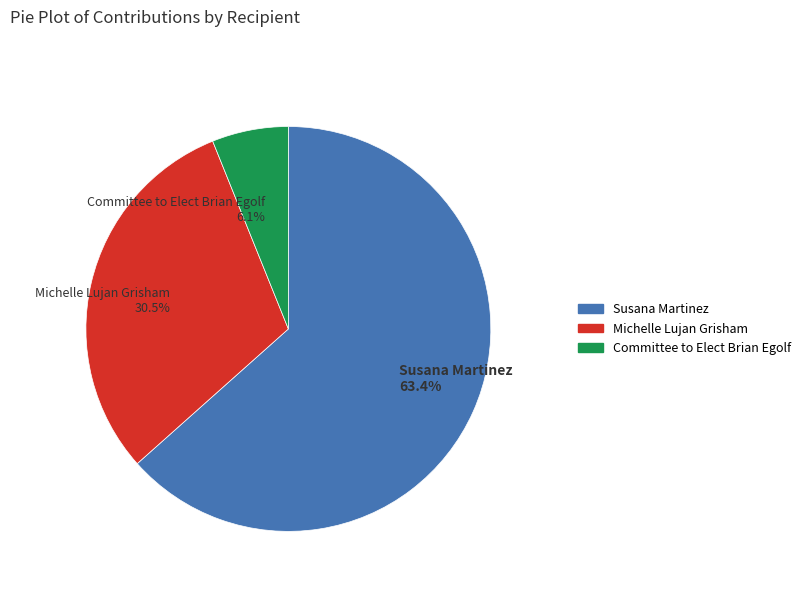

What is the smallest slice in the pie chart?

Committee to Elect Brian Egolf